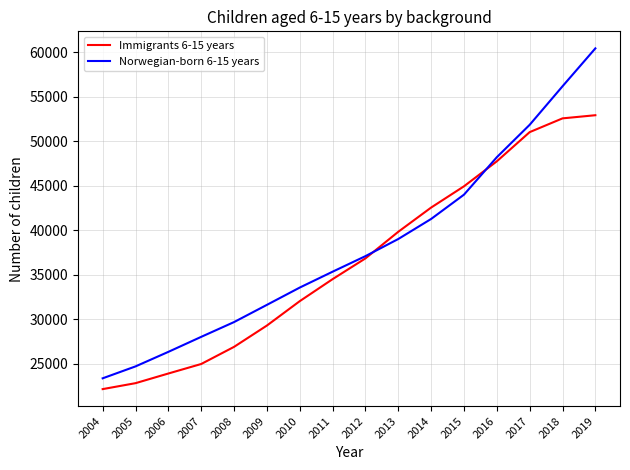

True or false: Immigrants 6-15 years has a value of 52940 at 2019.

True